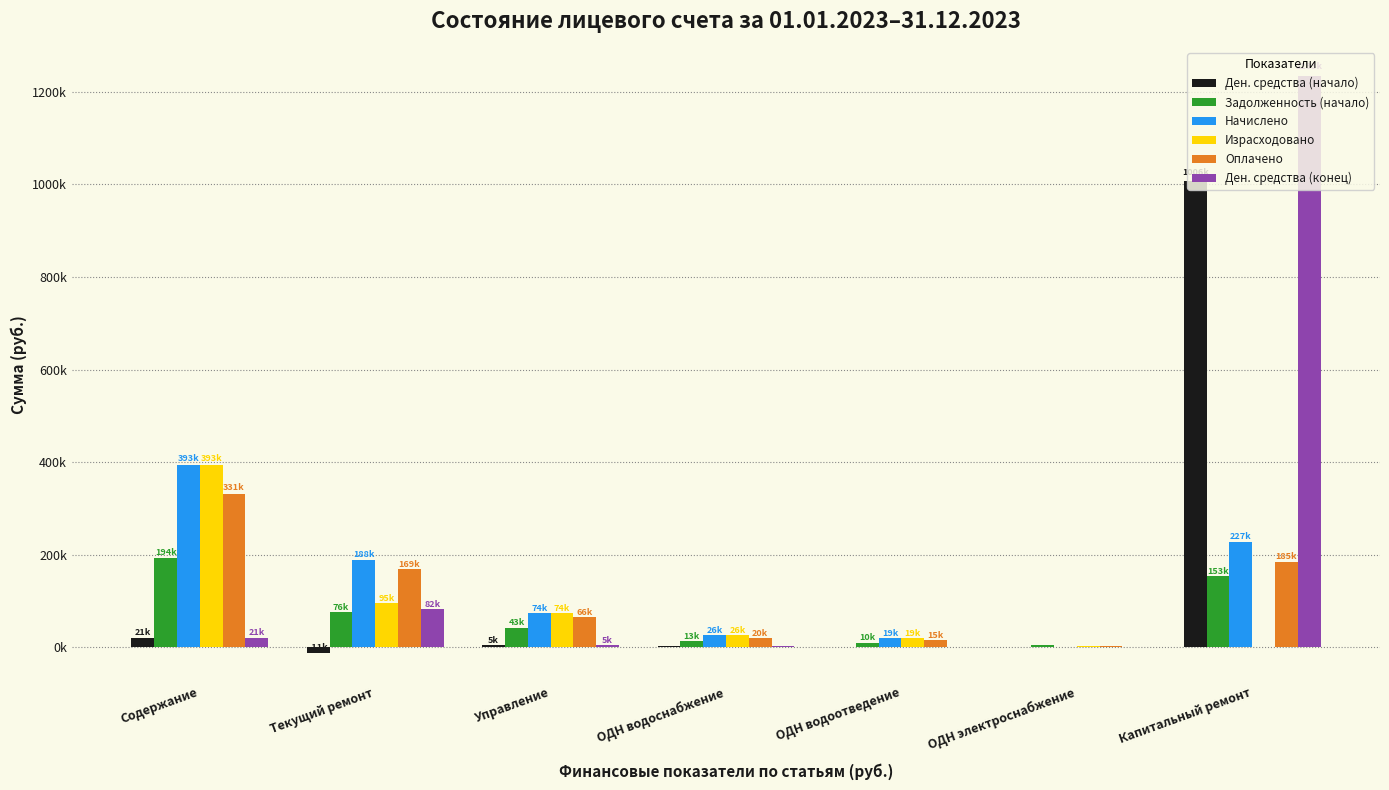

What position from the right is ОДН электроснабжение?

2